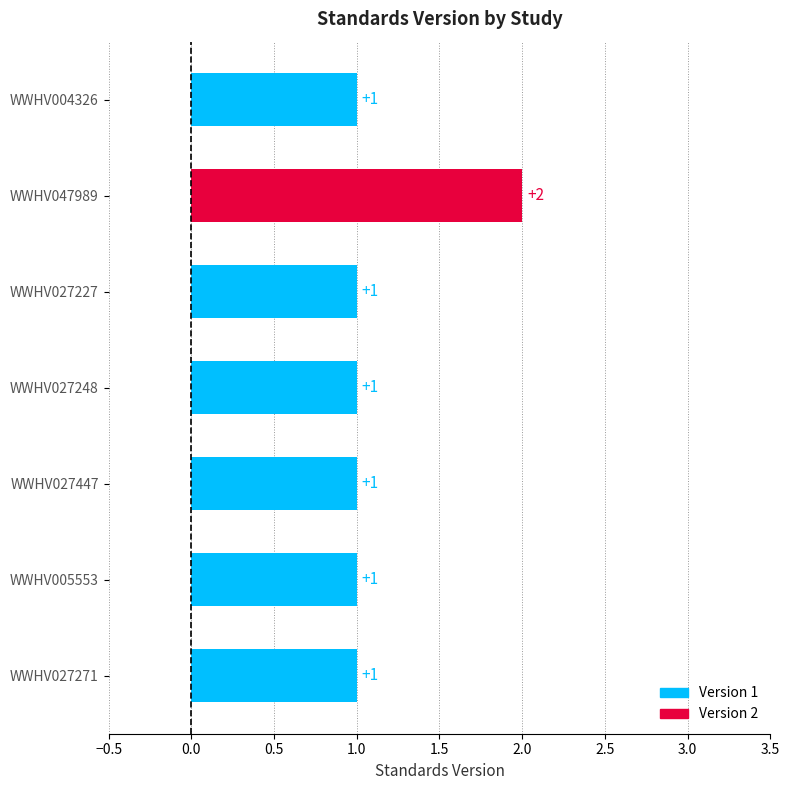

What is the sum of the values at WWHV027271 and WWHV047989?

3